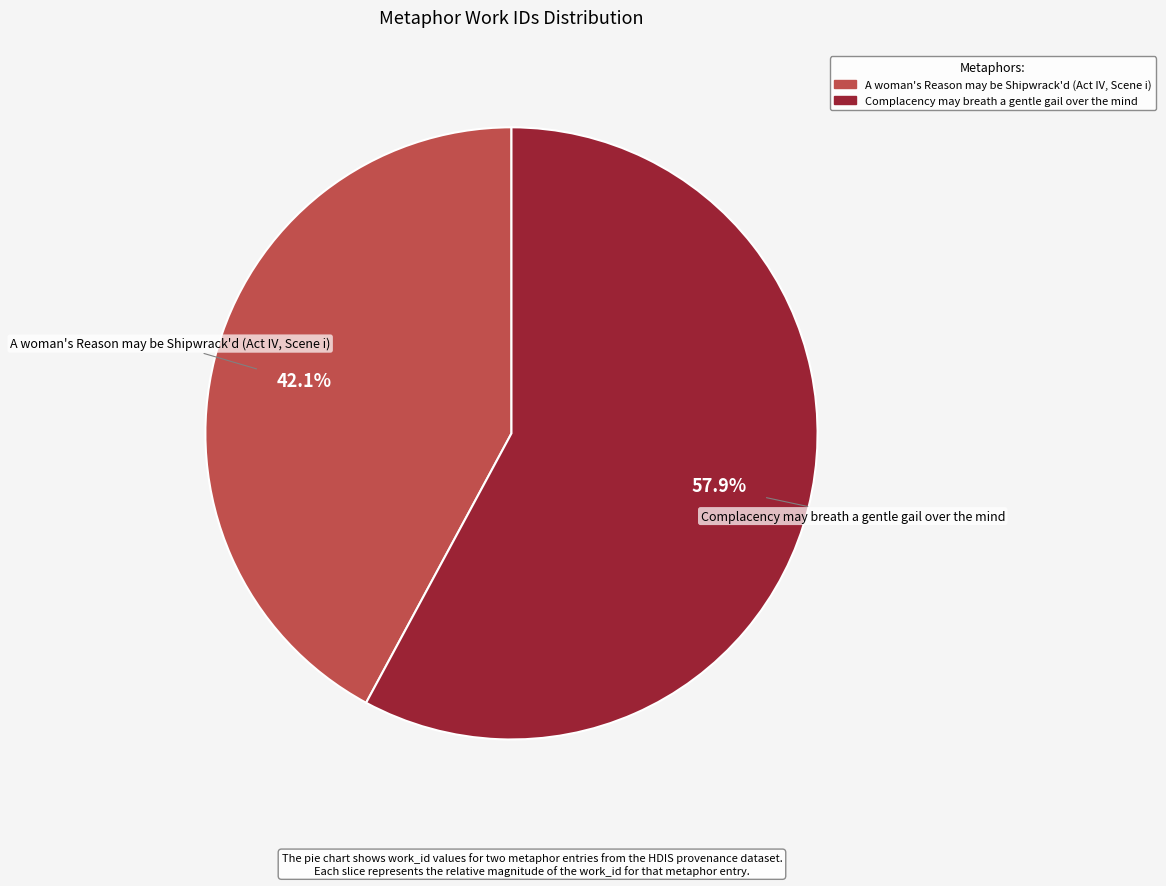

How many slices are in this pie chart?

2